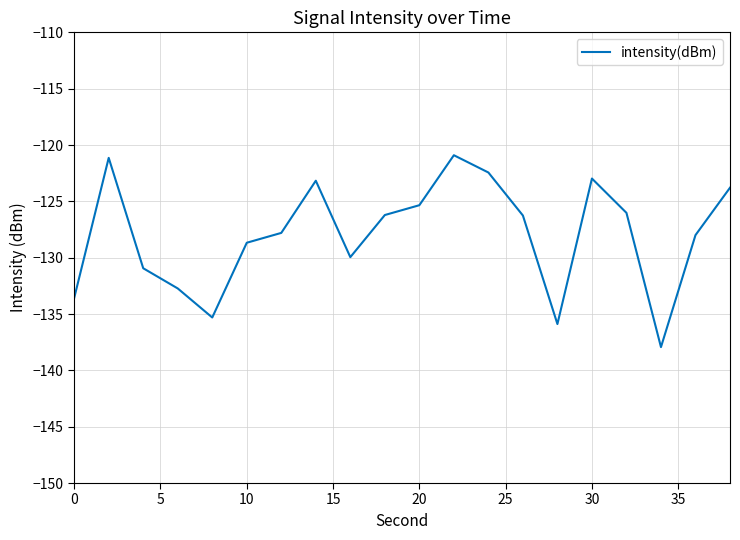

What is the difference between the maximum and minimum values?

17.0